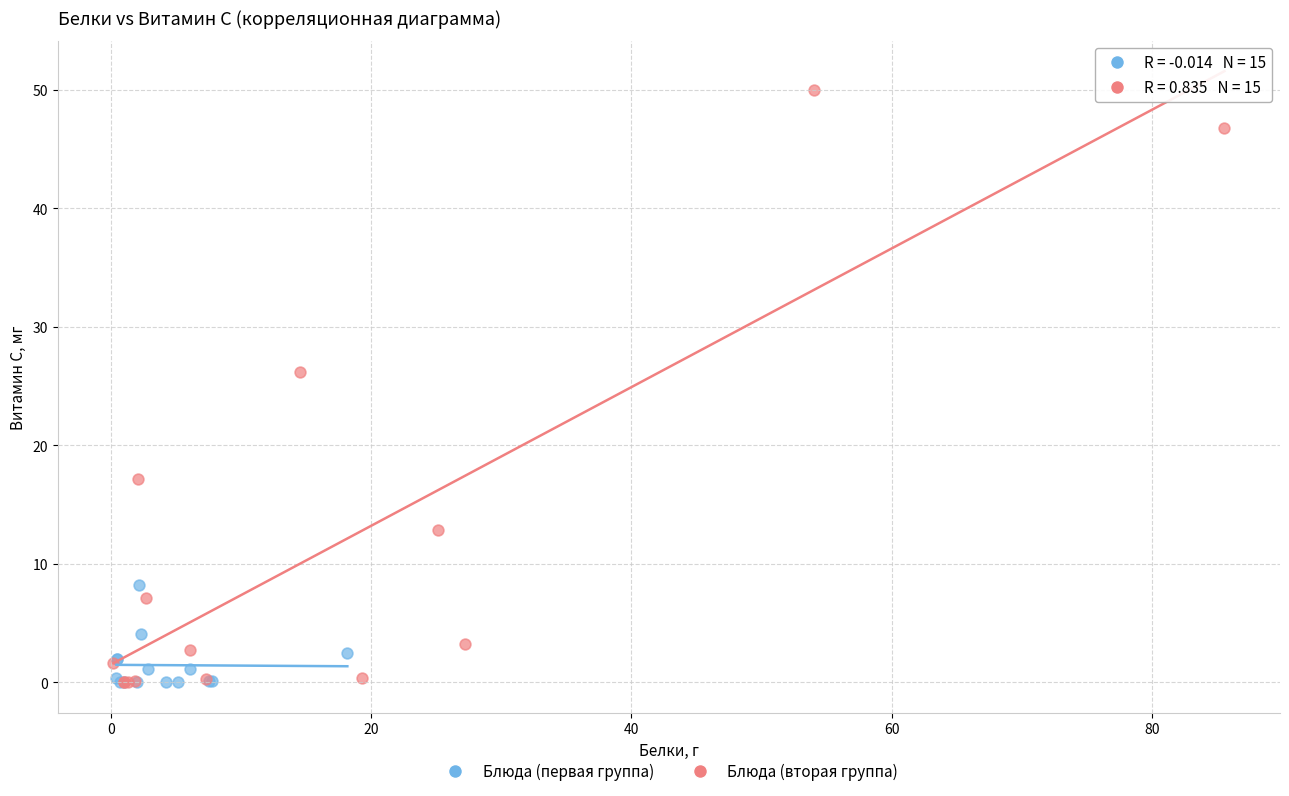

Which series has the widest spread of Y values?

Блюда (вторая группа)